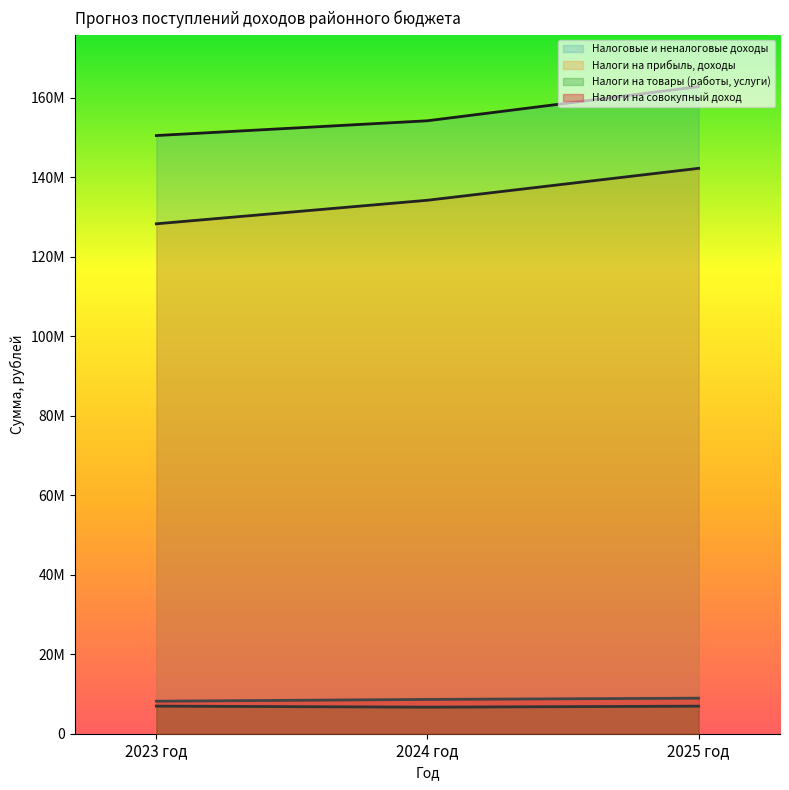

What is the average value of the Налоги на прибыль, доходы series?

134943740.0